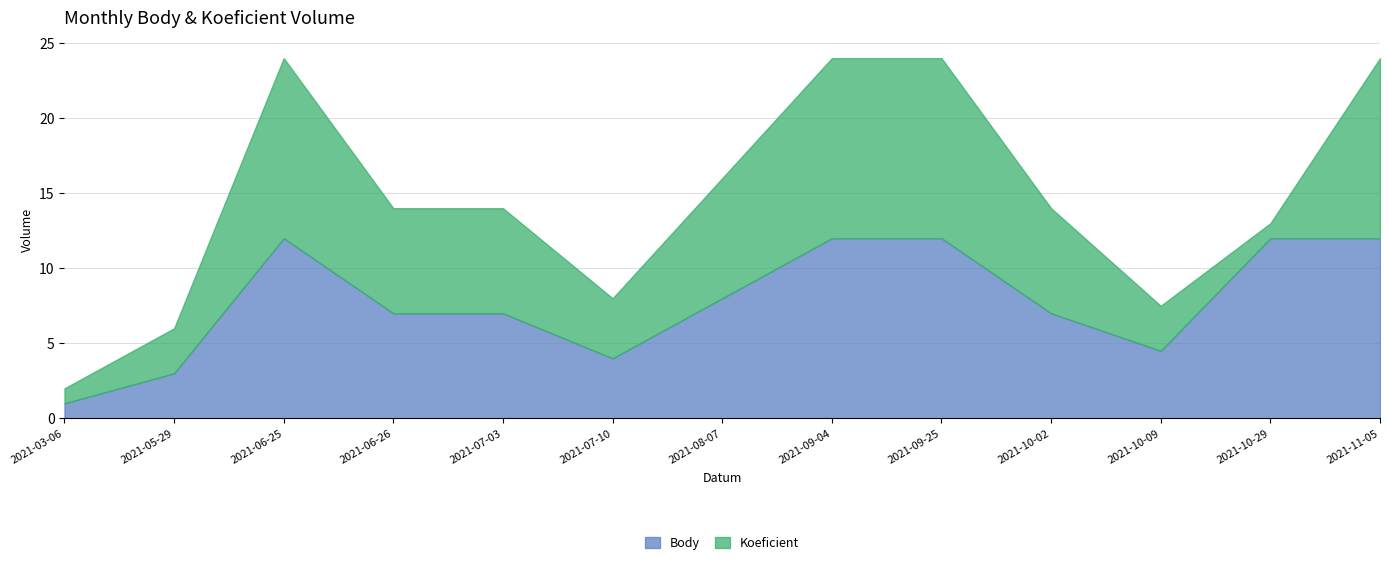

How many lines are shown in the chart?

2